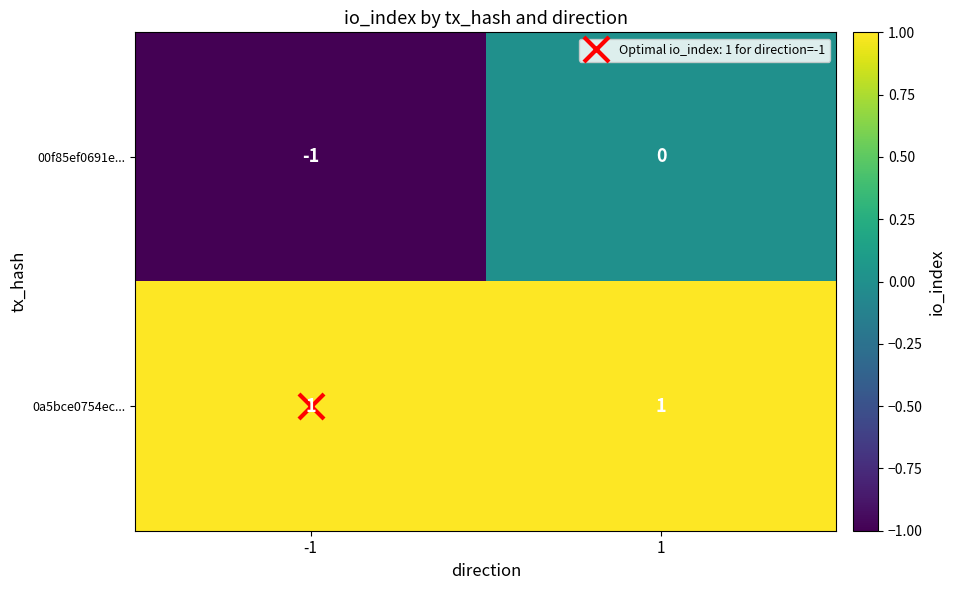

At which category is the sum across all series the highest?

1